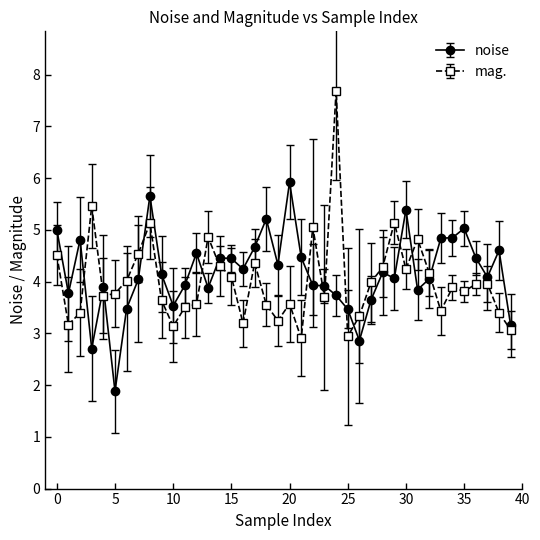

Which series has the largest range (max minus min)?

mag.